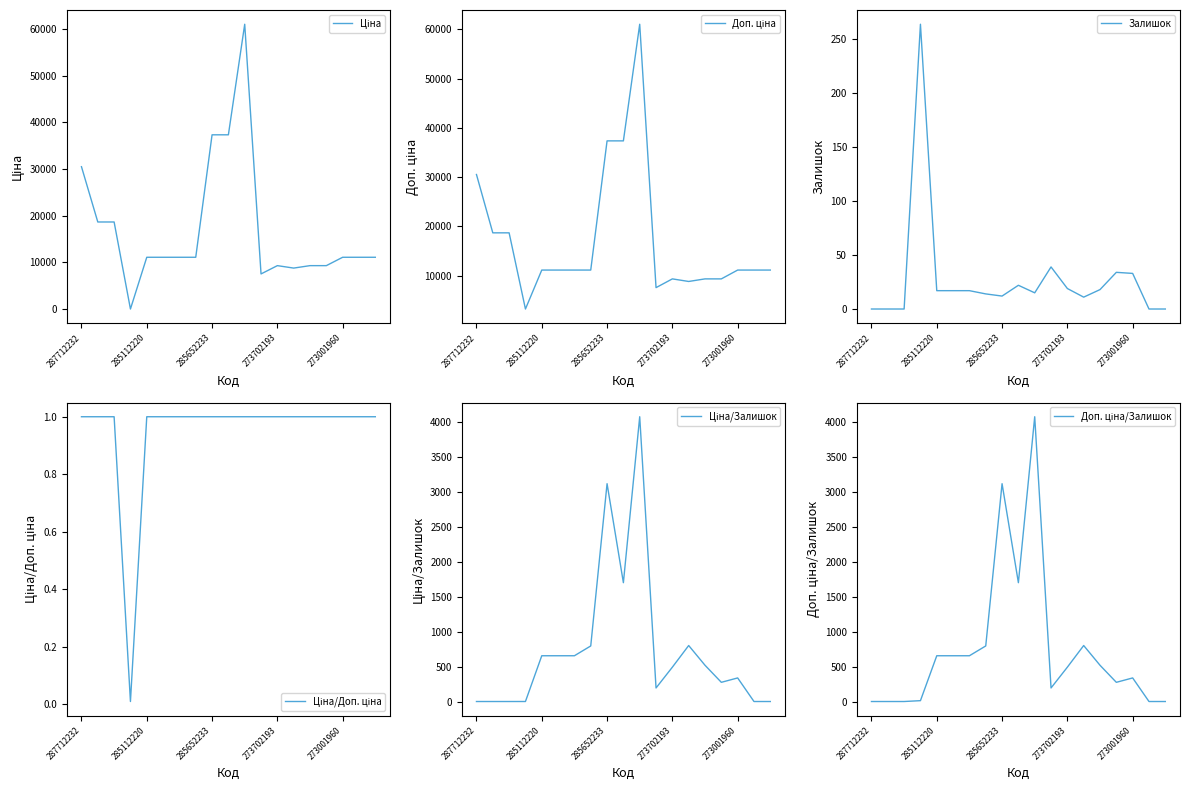

What is the maximum value for Залишок?

264